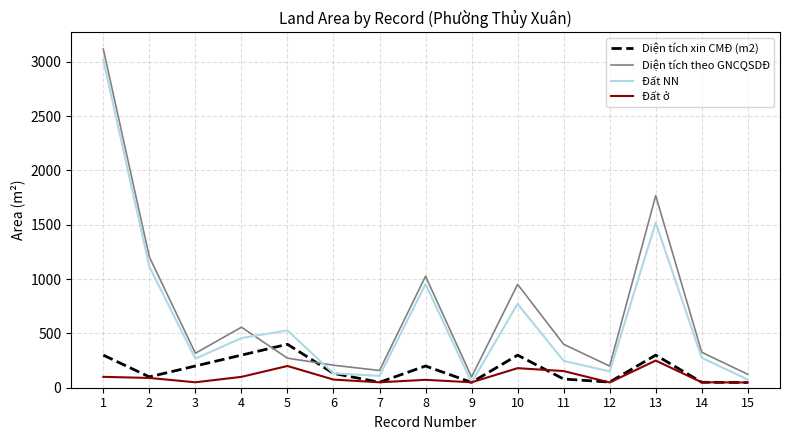

The value of Đất NN at 3 is 267.2. True or false?

True